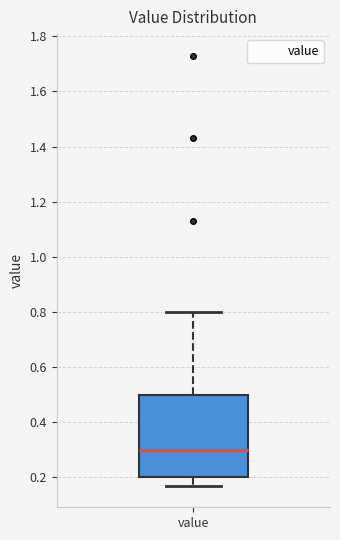

Read this box plot against the y-axis: the position of the median line, the range covered by the box, and the ends of both whiskers. The values are not printed on the chart, so give them approximately, as read against the axis.

median 0.30, box 0.20 to 0.50, whiskers 0.18 to 0.80